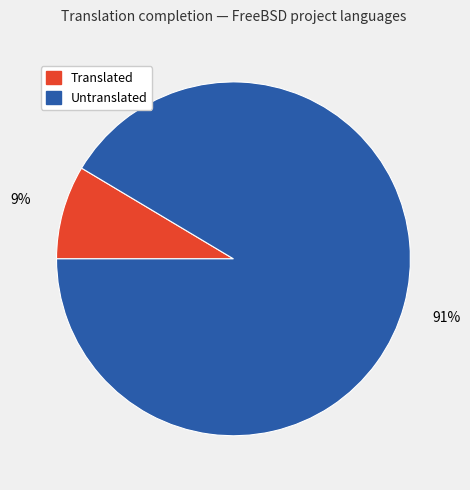

To the nearest percent, what is the average slice percentage?

50%